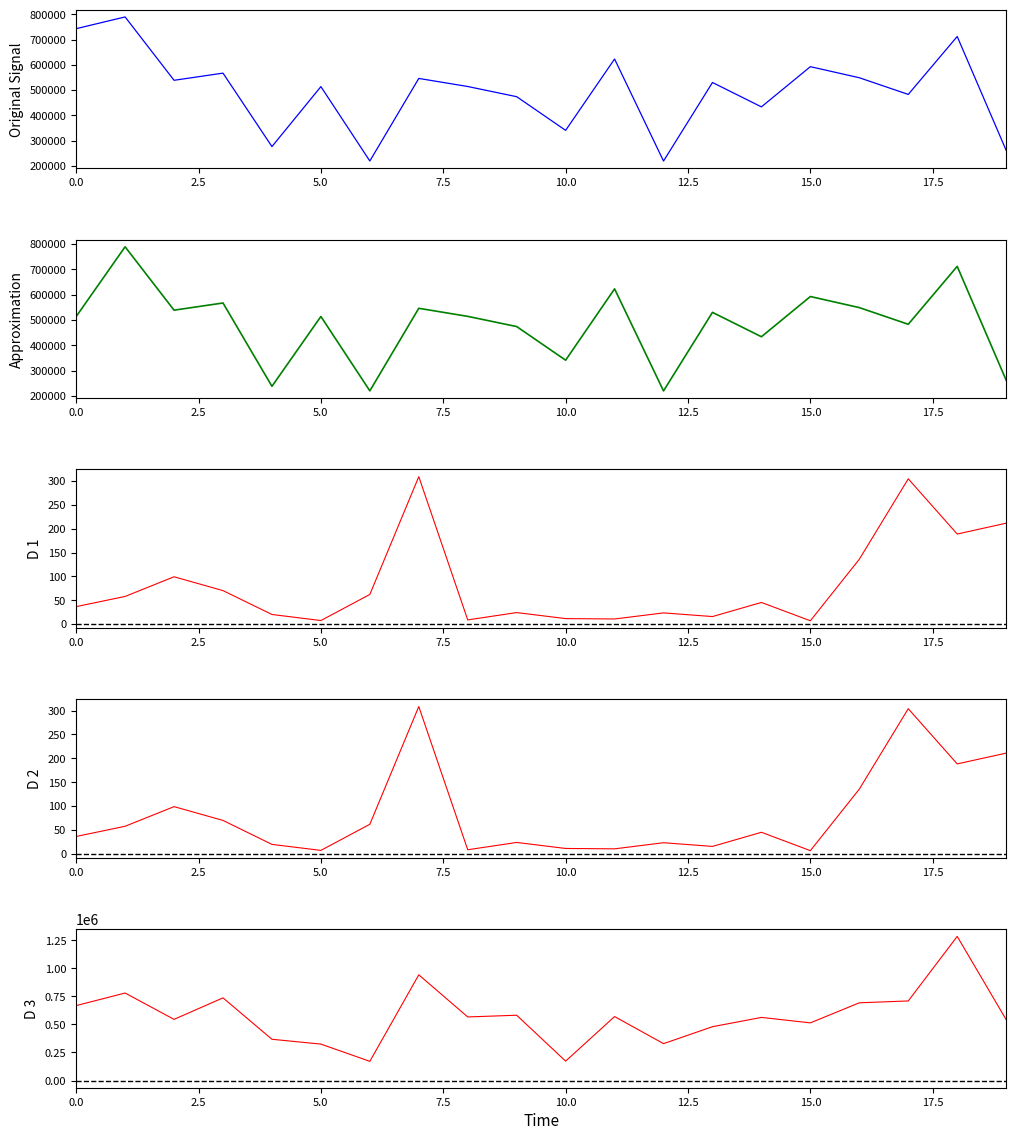

Rank the series by their maximum value, from highest to lowest.

Base MktVal SSC, Base Cost SSC, Base Cost FA, Base Price SSC, Base Price FA